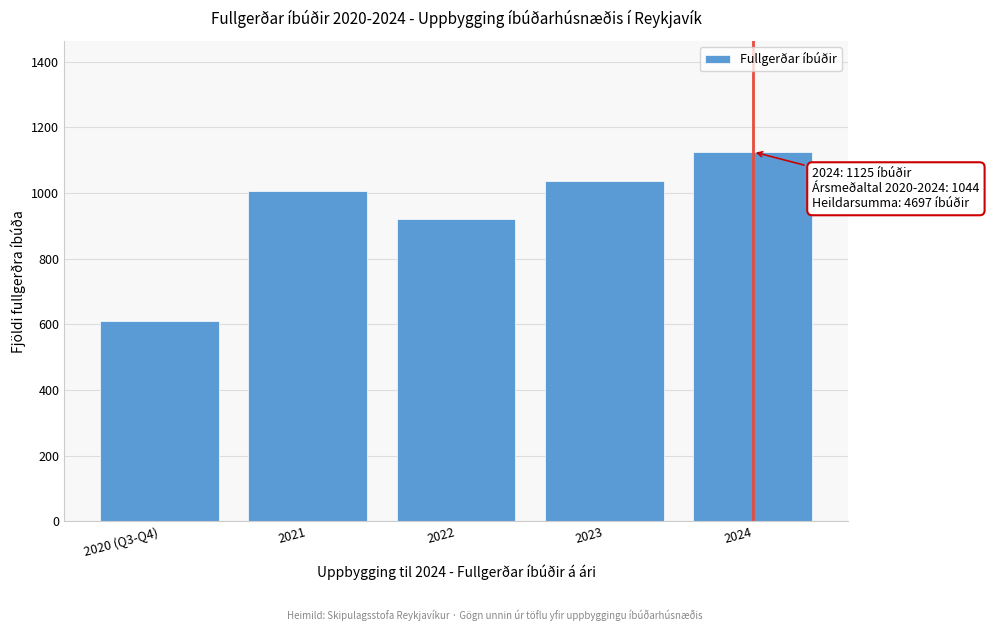

Reading right to left, what are all the values shown in this chart?

1125	1035	920	1007	610